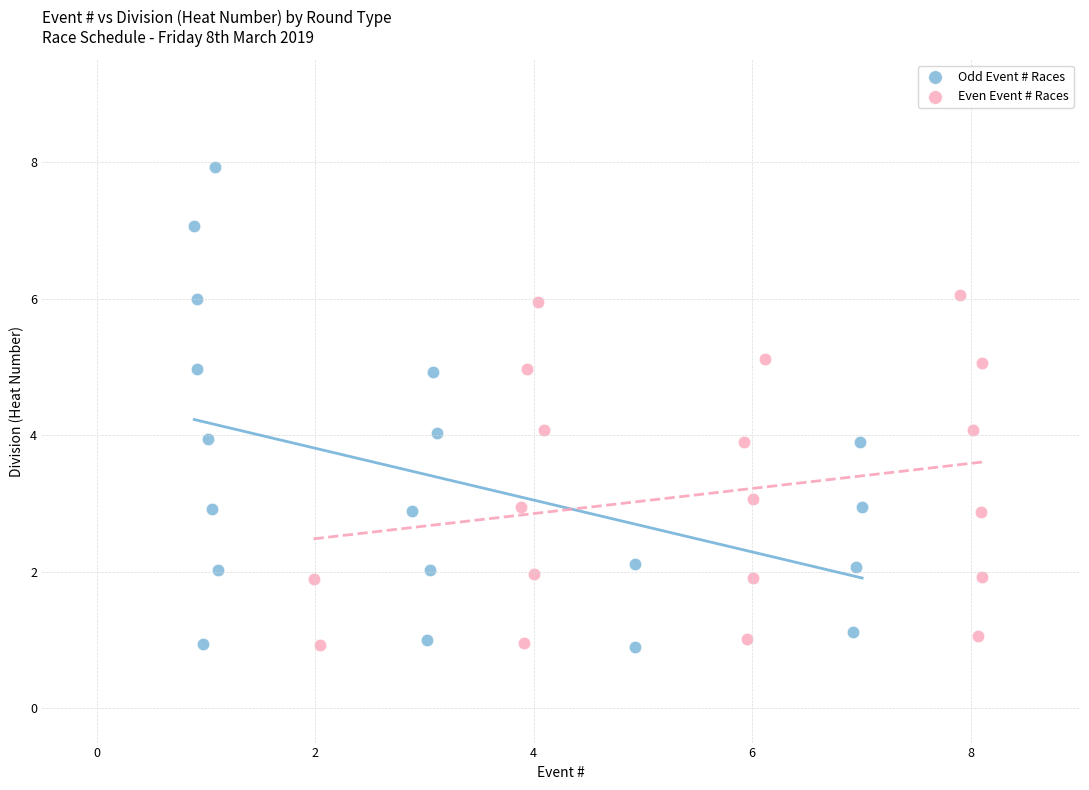

Which series contains the highest Y value?

Odd Event # Races